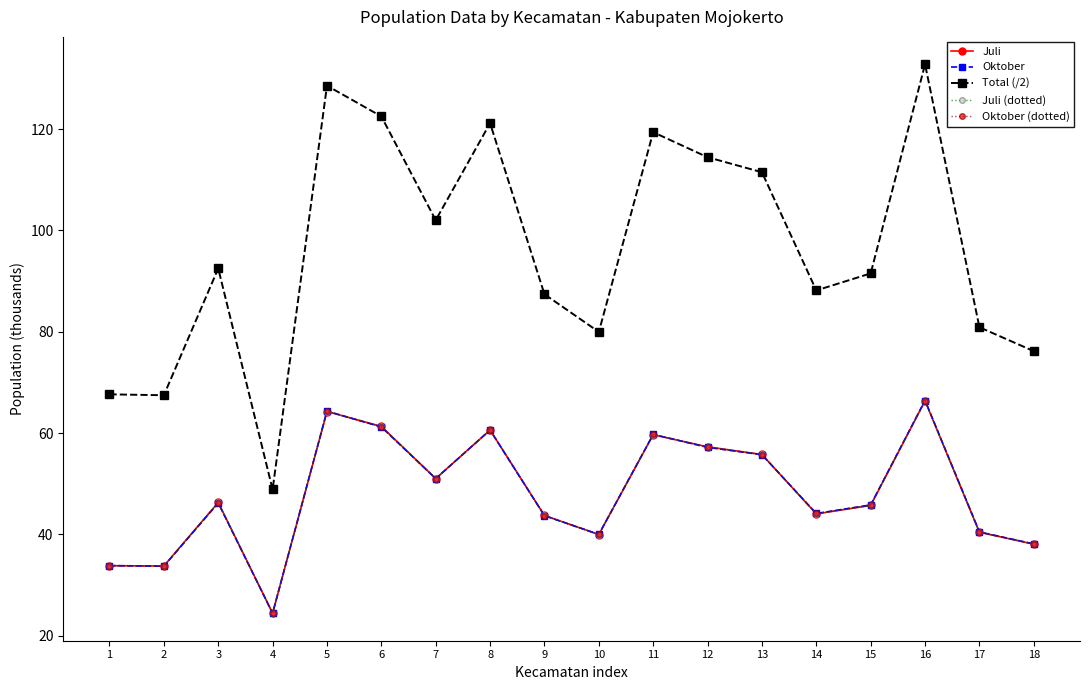

What is the total value across all series at 9?

262.2